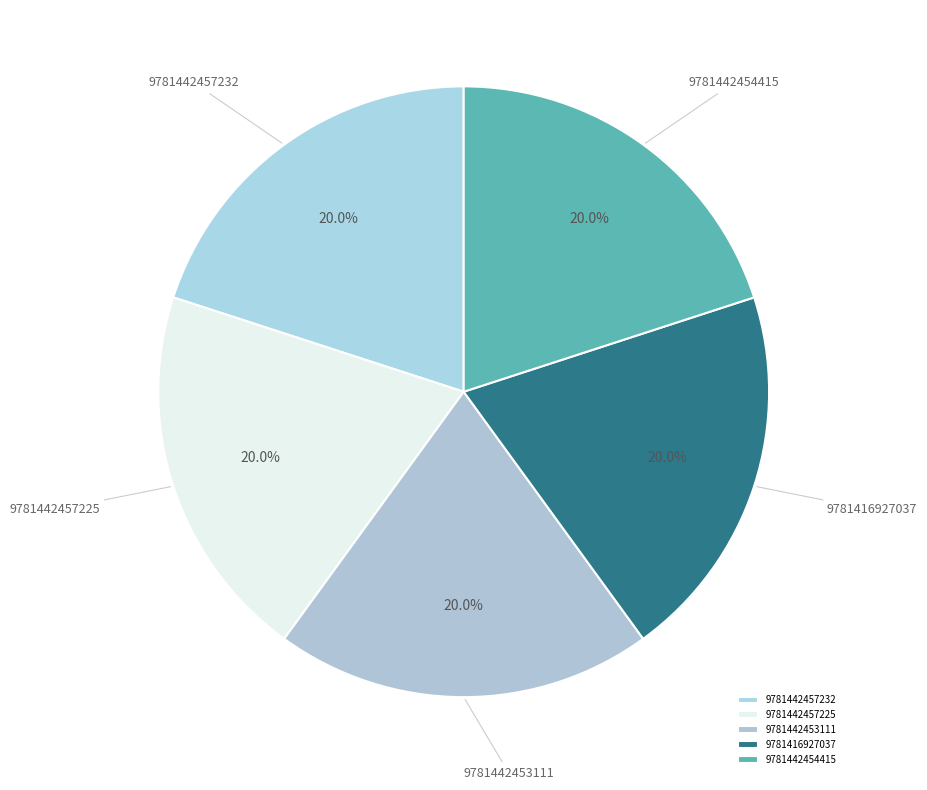

What is the ratio of the value at 9781442453111 to the value at 9781442457232?

1.0